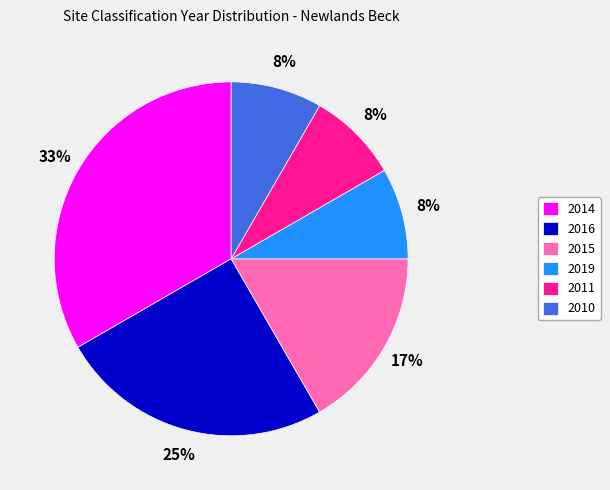

Is 2019 the majority of the pie?

No